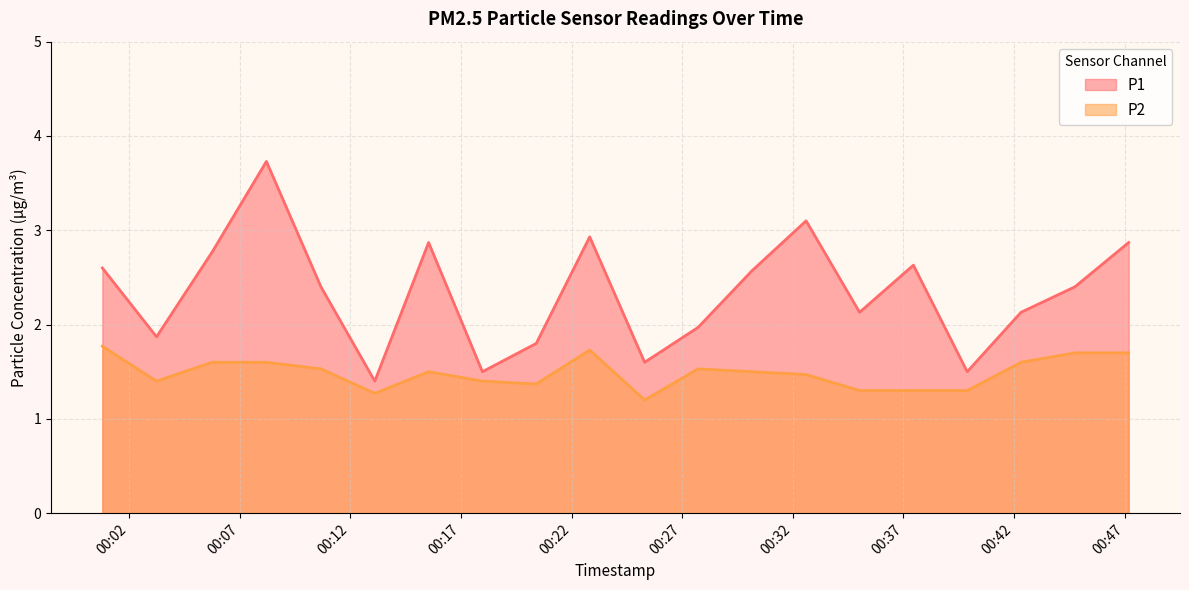

List the labels in order of P2 value, largest first.

2023-04-12T00:00:47, 2023-04-12T00:22:49, 2023-04-12T00:44:45, 2023-04-12T00:47:11, 2023-04-12T00:05:45, 2023-04-12T00:08:12, 2023-04-12T00:42:19, 2023-04-12T00:10:40, 2023-04-12T00:27:43, 2023-04-12T00:15:32, 2023-04-12T00:30:09, 2023-04-12T00:32:36, 2023-04-12T00:03:14, 2023-04-12T00:17:58, 2023-04-12T00:20:24, 2023-04-12T00:35:01, 2023-04-12T00:37:27, 2023-04-12T00:39:53, 2023-04-12T00:13:06, 2023-04-12T00:25:18